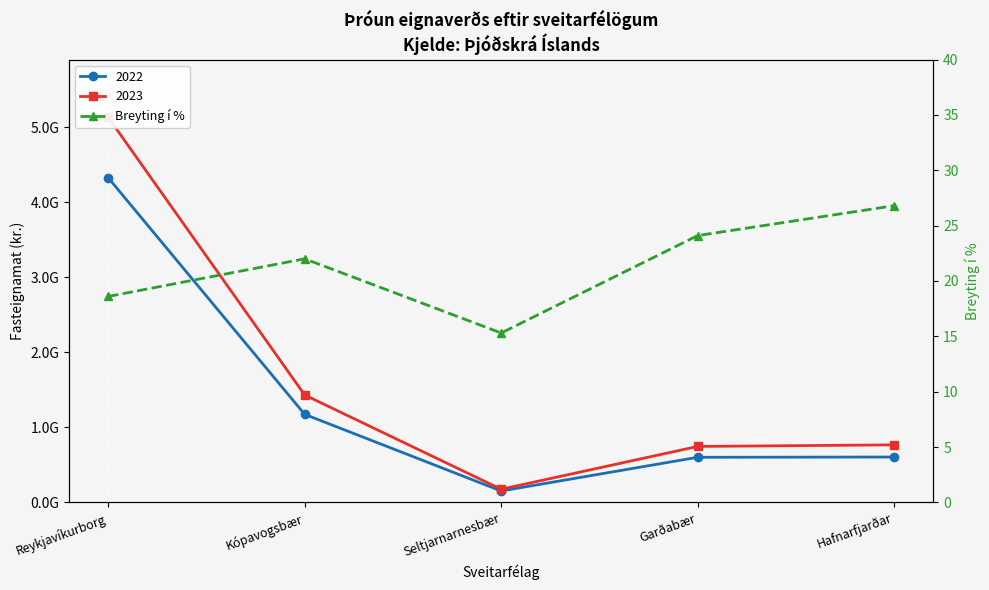

The chart shows a value of 22.0 at Kópavogsbær. True or false?

True